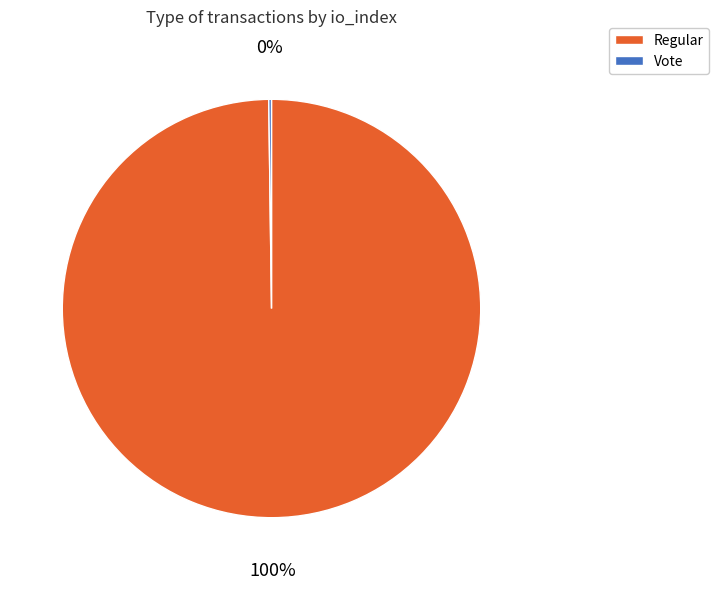

To the nearest percent, what percentage of the pie is Regular?

100%